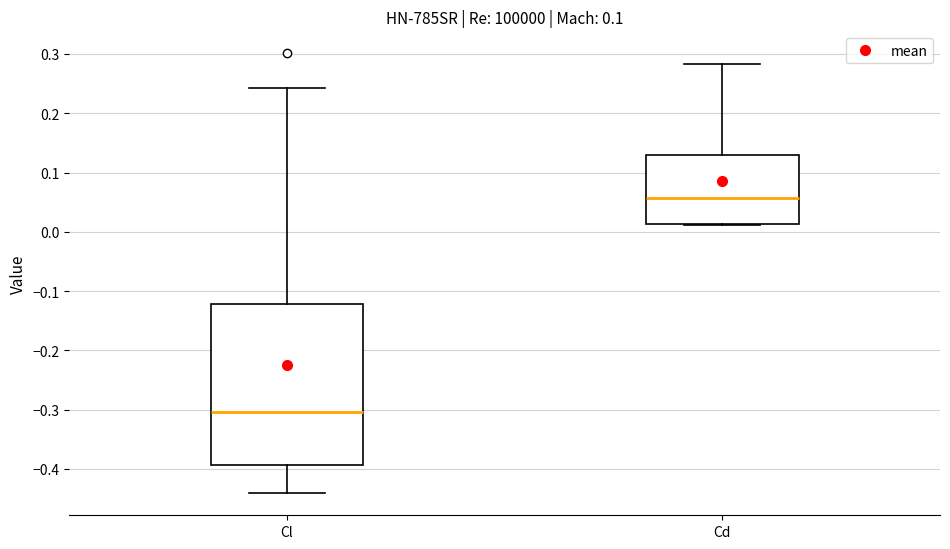

Where is the lower edge of the box for Cl on the y-axis? The values are not printed on the chart, so give them approximately, as read against the axis.

-0.39